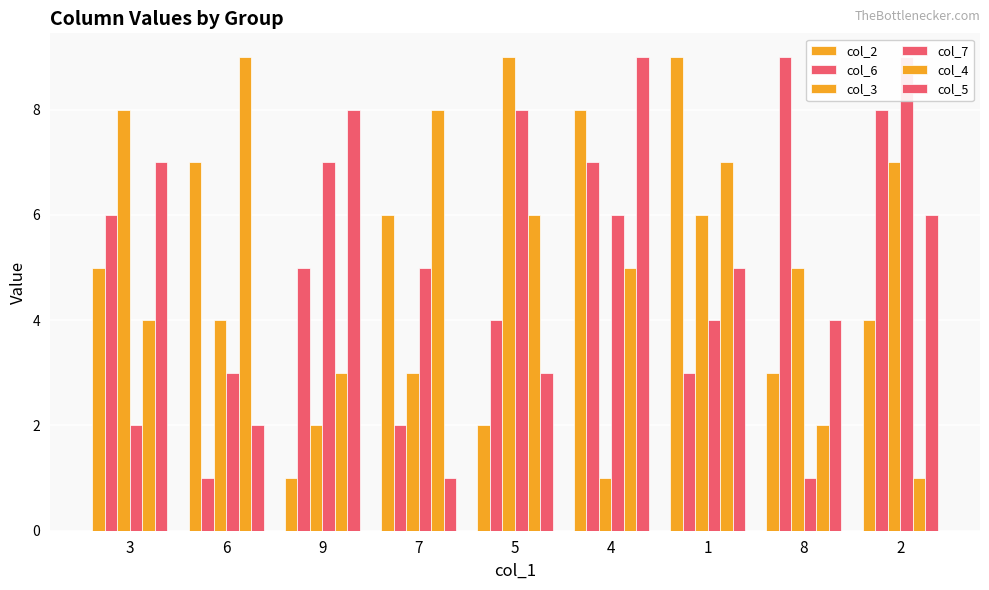

What is the sum of all col_6 values?

45